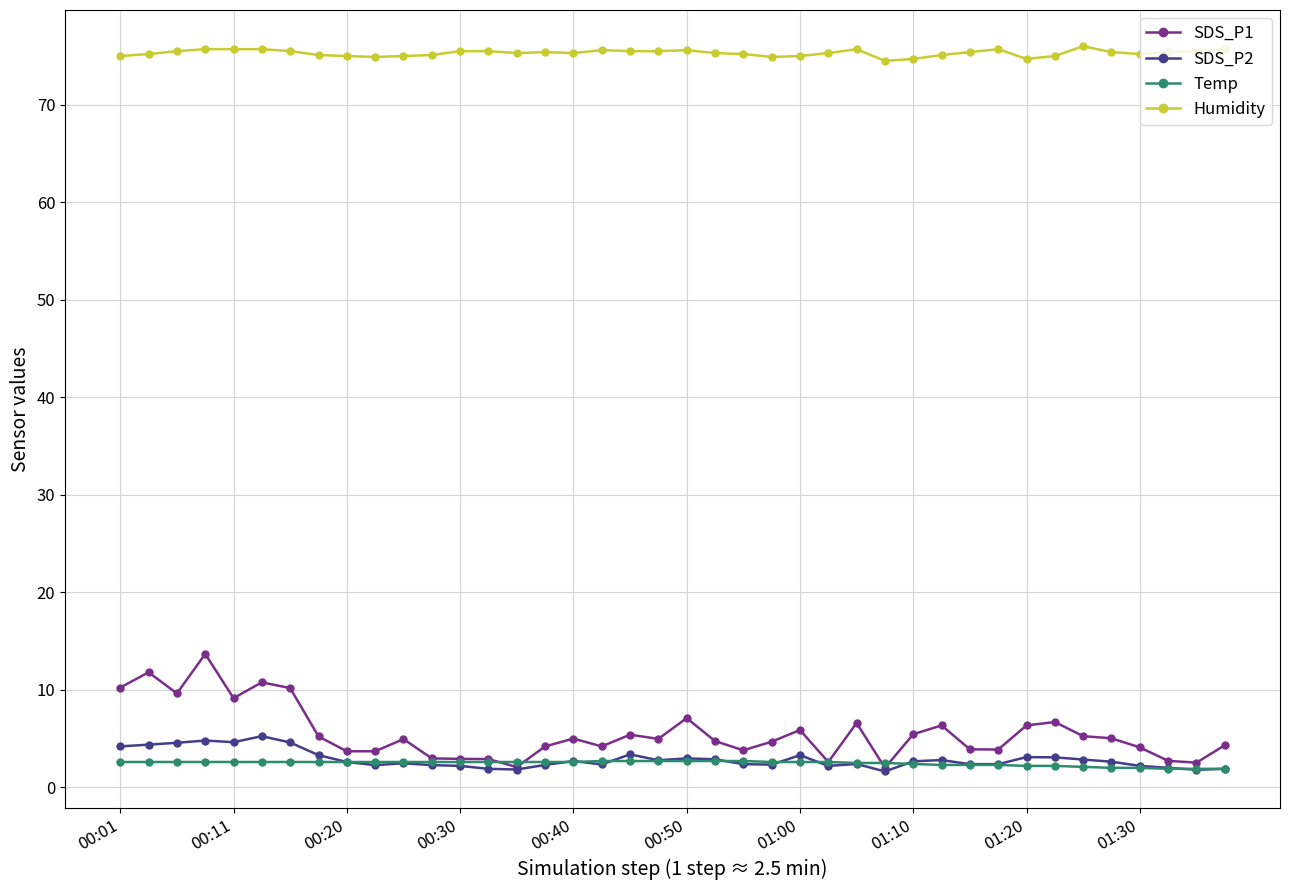

Which series has the largest total across all categories?

Humidity